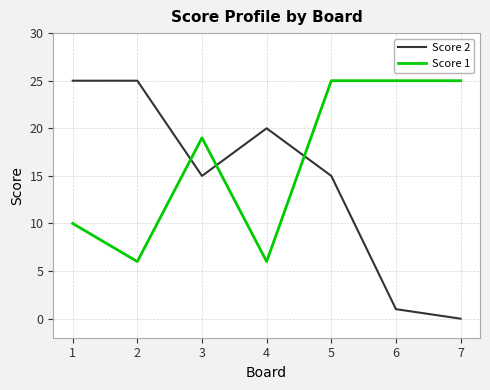

Does the chart display data point markers on the line(s)?

No